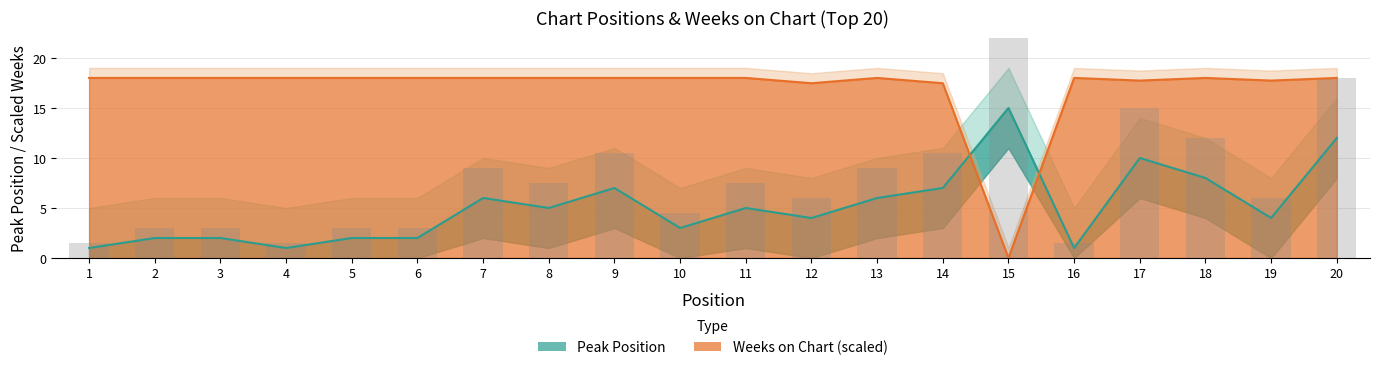

Reading left to right, extract all data points from this chart.

Peak Position: 1=1.0	2=2.0	3=2.0	4=1.0	5=2.0	6=2.0	7=6.0	8=5.0	9=7.0	10=3.0	11=5.0	12=4.0	13=6.0	14=7.0	15=15.0	16=1.0	17=10.0	18=8.0	19=4.0	20=12.0
Weeks on Chart: 1=18.0	2=18.0	3=18.0	4=18.0	5=18.0	6=18.0	7=18.0	8=18.0	9=18.0	10=18.0	11=18.0	12=17.5	13=18.0	14=17.5	15=0.0	16=18.0	17=17.7	18=18.0	19=17.7	20=18.0